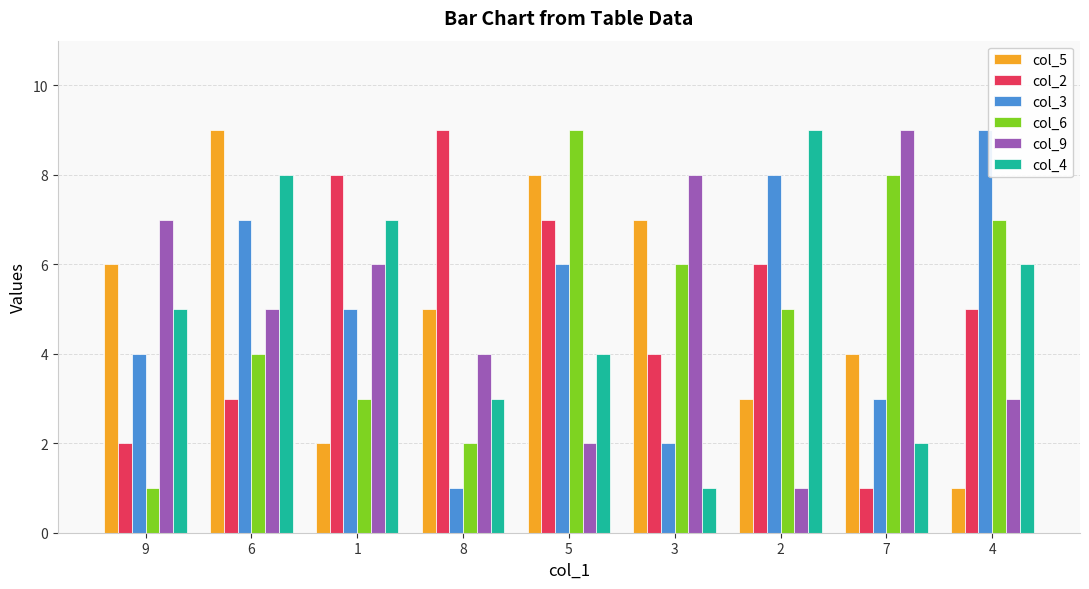

Reading left to right, what are all the values shown in this chart?

col_5: 6	9	2	5	8	7	3	4	1
col_2: 2	3	8	9	7	4	6	1	5
col_3: 4	7	5	1	6	2	8	3	9
col_6: 1	4	3	2	9	6	5	8	7
col_9: 7	5	6	4	2	8	1	9	3
col_4: 5	8	7	3	4	1	9	2	6